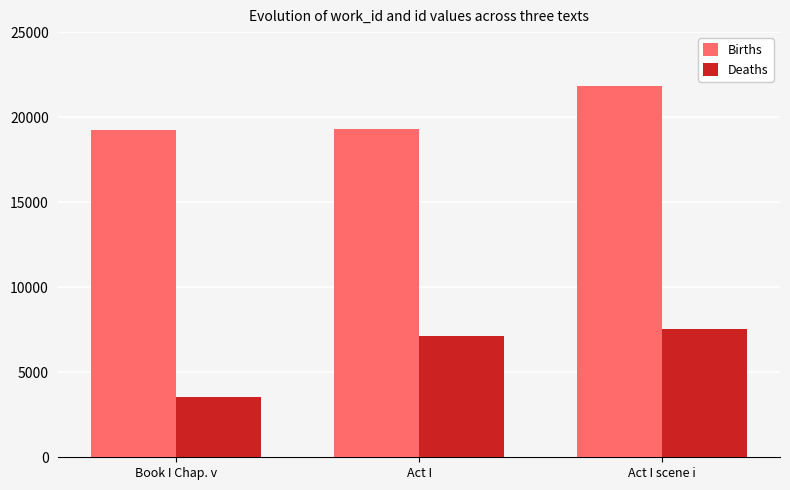

Is the value of Births at Book I Chap. v greater than the value of Deaths at Book I Chap. v?

Yes